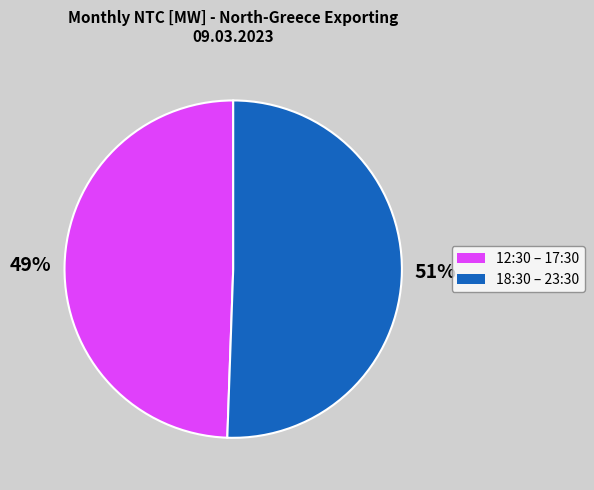

To the nearest percent, what is the average slice percentage?

50%